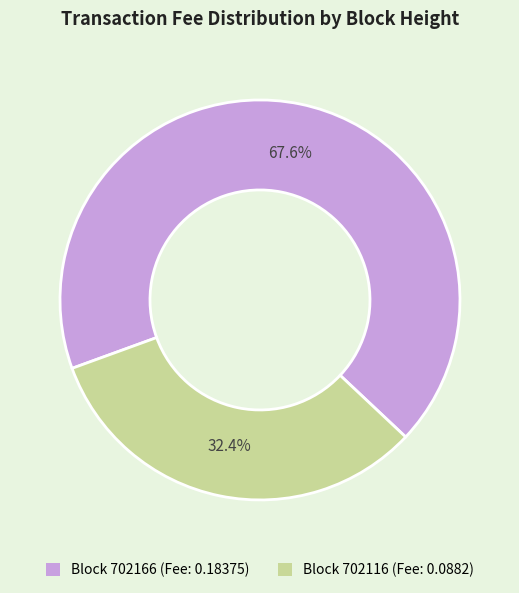

Is there any slice that represents more than half of the pie?

Yes